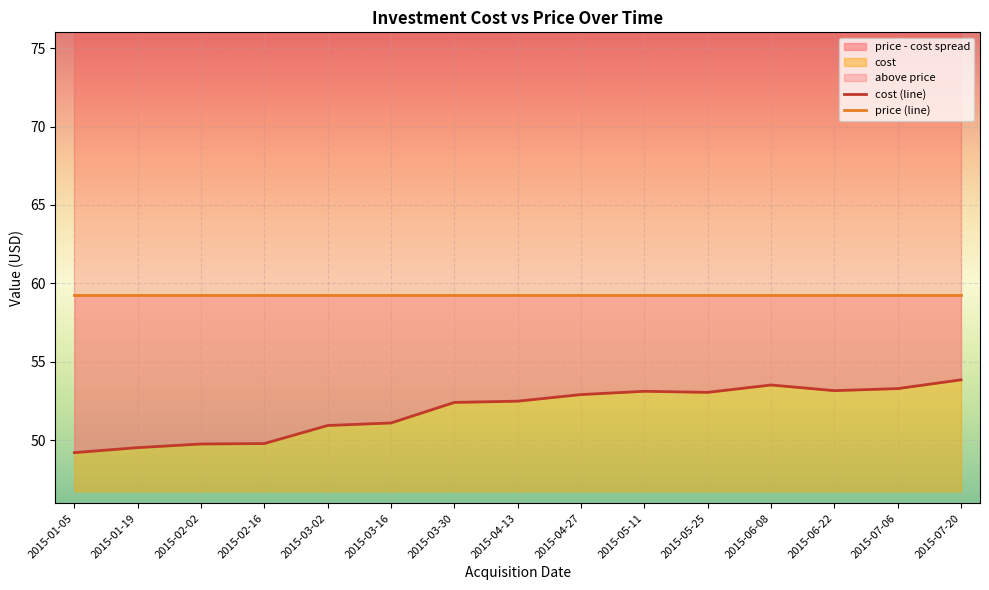

What is the sum of all cost (line) values?

778.3